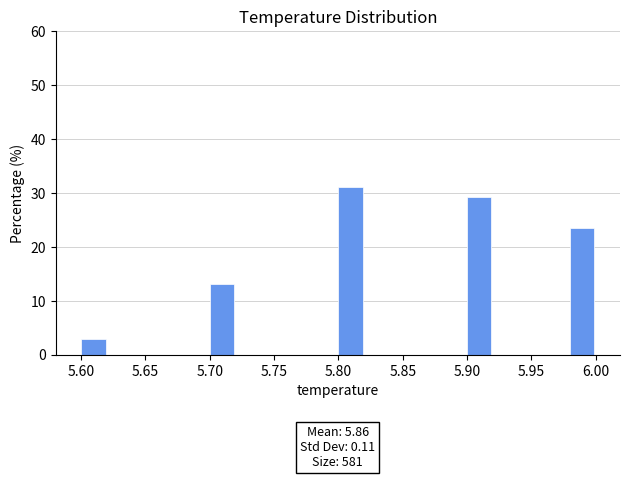

Over which range of the x-axis is the bar tallest?

5.80 to 5.82